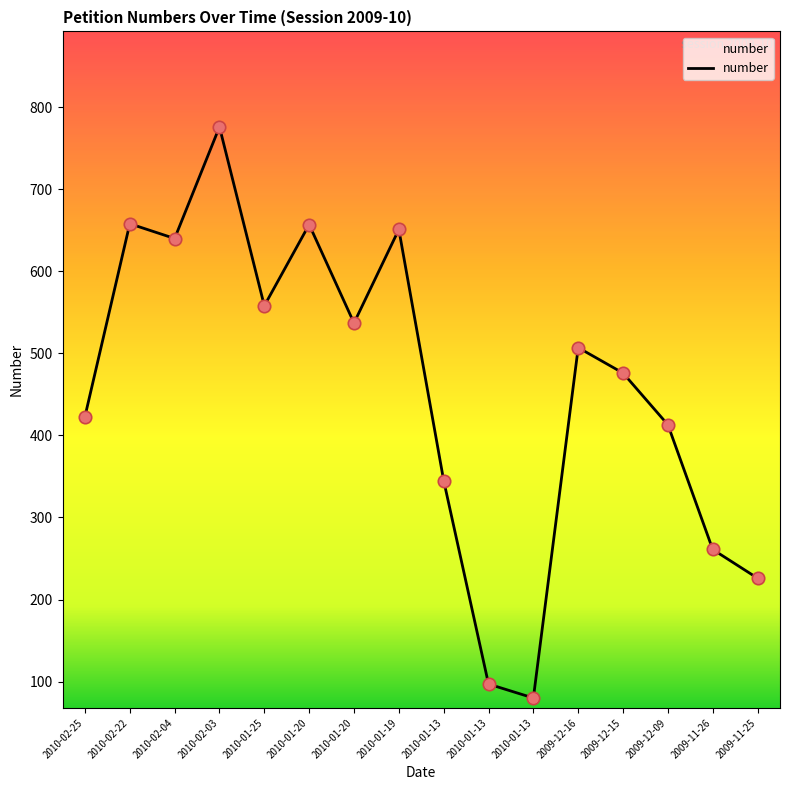

Which has a higher value, 2010-01-20 or 2010-01-19?

2010-01-20